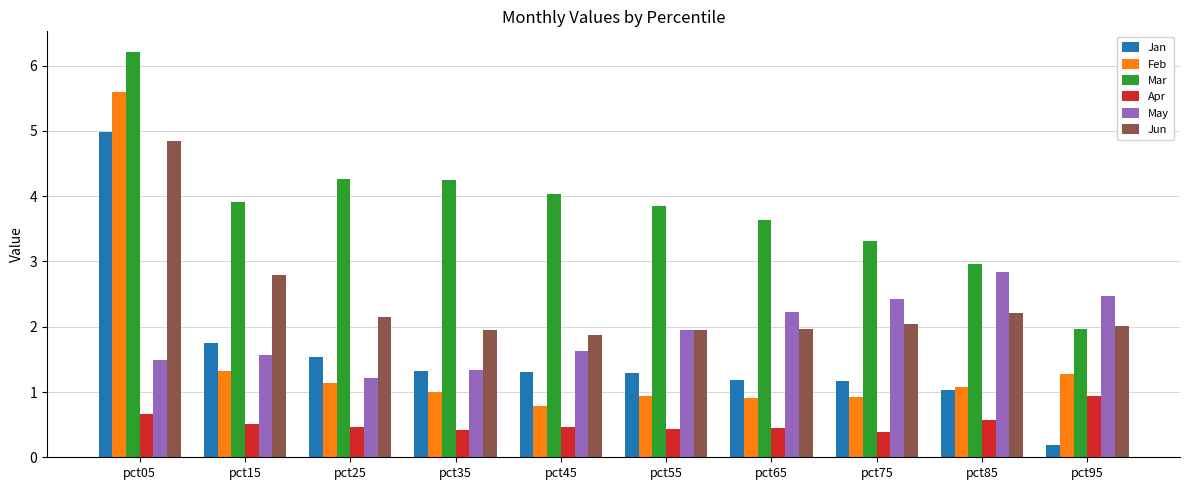

What is the sum of the Mar values at pct15 and pct85?

6.9